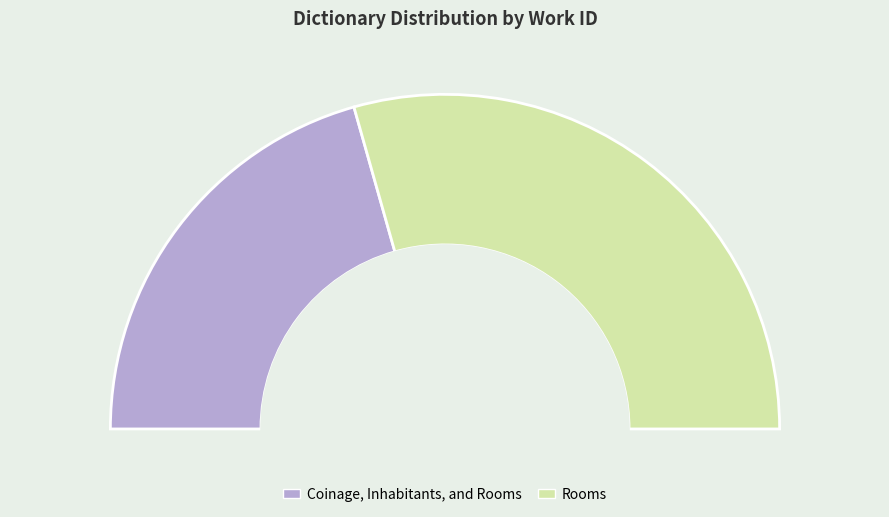

What percentage is the Rooms slice, to the nearest percent?

59%